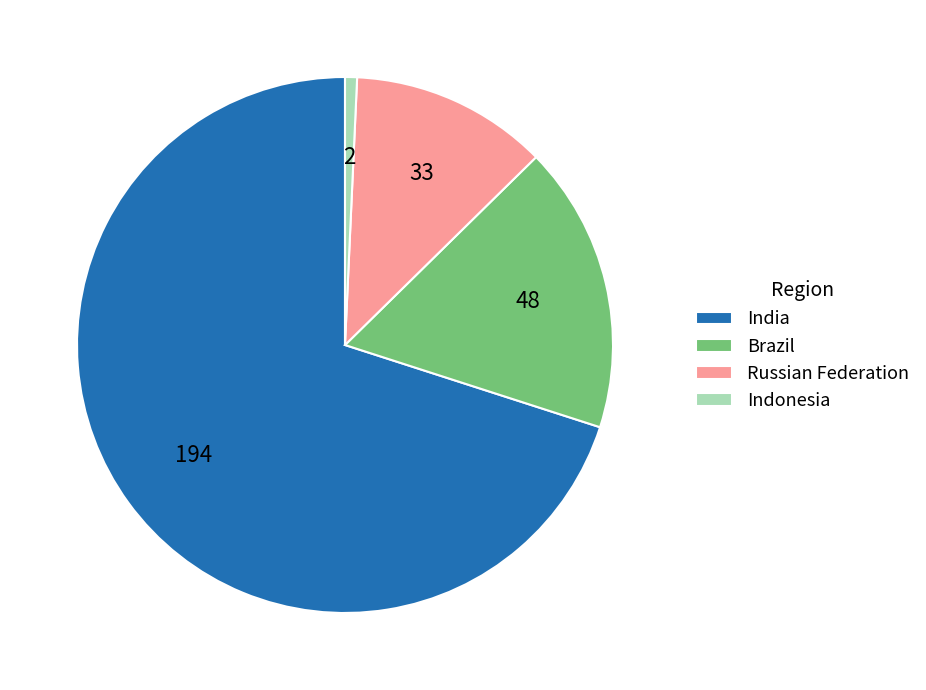

The Brazil slice represents 8% of the pie. True or false?

False